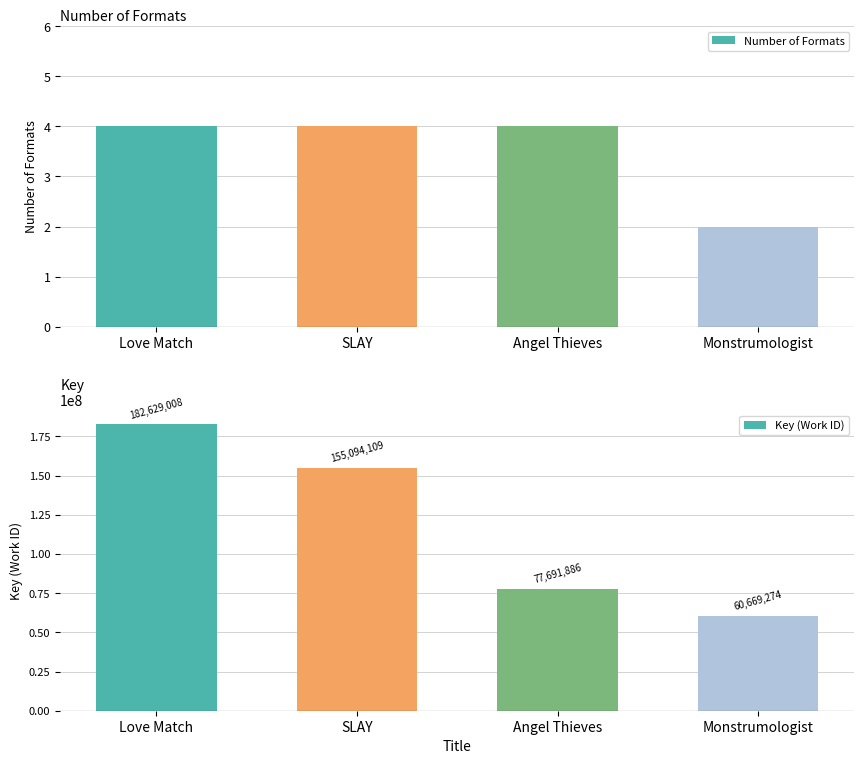

What is the difference between the highest and lowest values at Love Match?

182629004